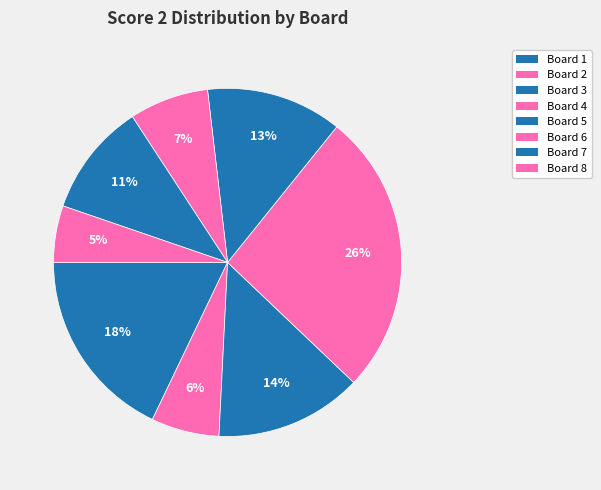

How much of the chart is everything except Board 2?

93.7%